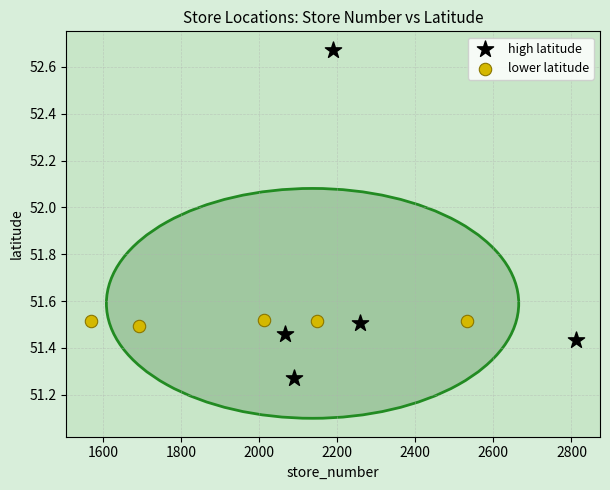

Which series contains the highest Y value?

high latitude